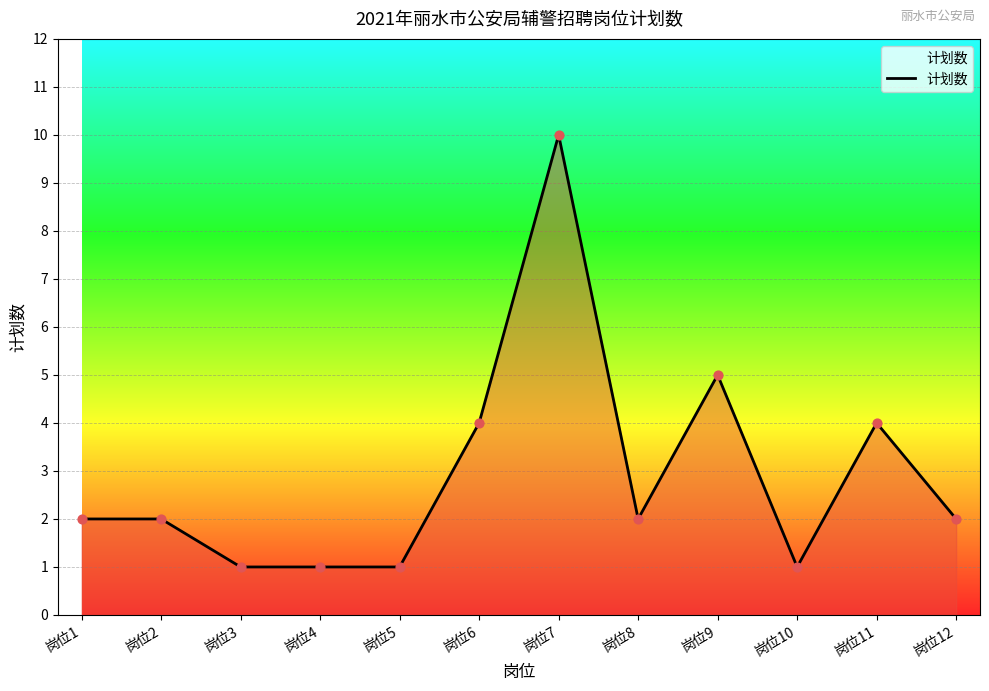

Which has a higher value, 岗位4 or 岗位8?

岗位8